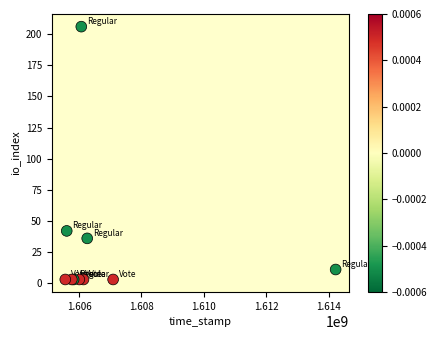

What Y value in the scatter plot is closest to 104?

42